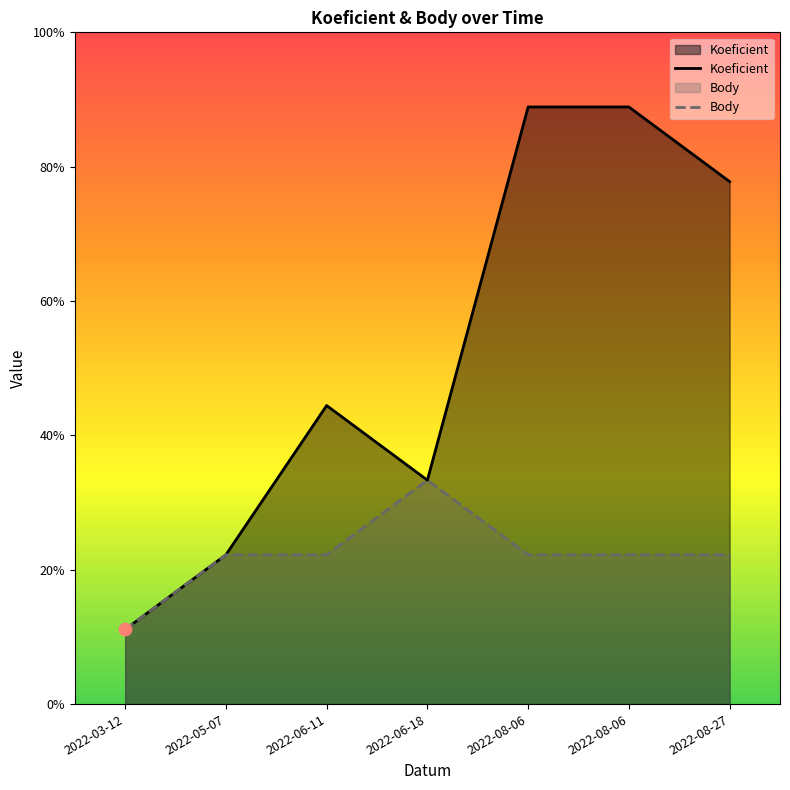

Which series has the largest total across all categories?

Koeficient